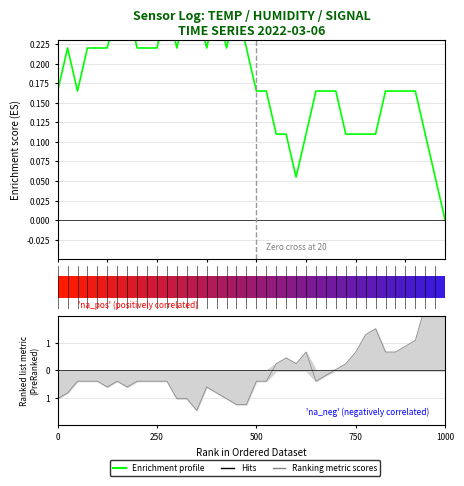

Reading left to right, what are all the values shown in this chart?

Temp: 0.2	0.2	0.2	0.2	0.2	0.2	0.3	0.3	0.2	0.2	0.2	0.3	0.2	0.3	0.3	0.2	0.3	0.2	0.3	0.2	0.2	0.2	0.1	0.1	0.1	0.1	0.2	0.2	0.2	0.1	0.1	0.1	0.1	0.2	0.2	0.2	0.2	0.1	0.1	0.0
Humidity: -1.0	-0.8	-0.4	-0.4	-0.4	-0.6	-0.4	-0.6	-0.4	-0.4	-0.4	-0.4	-1.0	-1.0	-1.5	-0.6	-0.8	-1.0	-1.2	-1.2	-0.4	-0.4	0.2	0.5	0.2	0.7	-0.4	-0.2	0.0	0.2	0.7	1.3	1.5	0.7	0.7	0.9	1.1	2.4	2.2	2.8